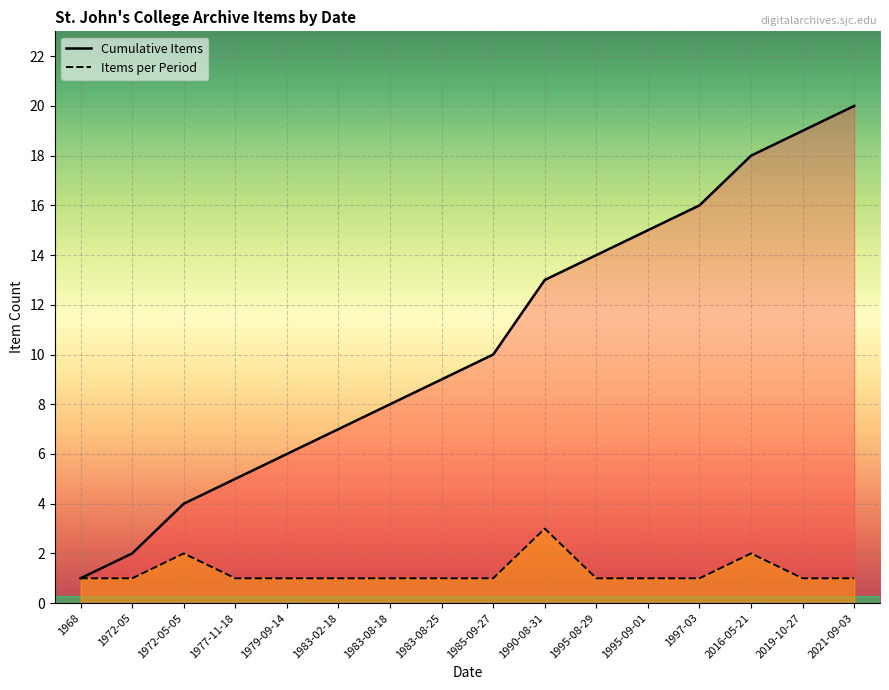

Which series has the widest spread of values?

Cumulative Items